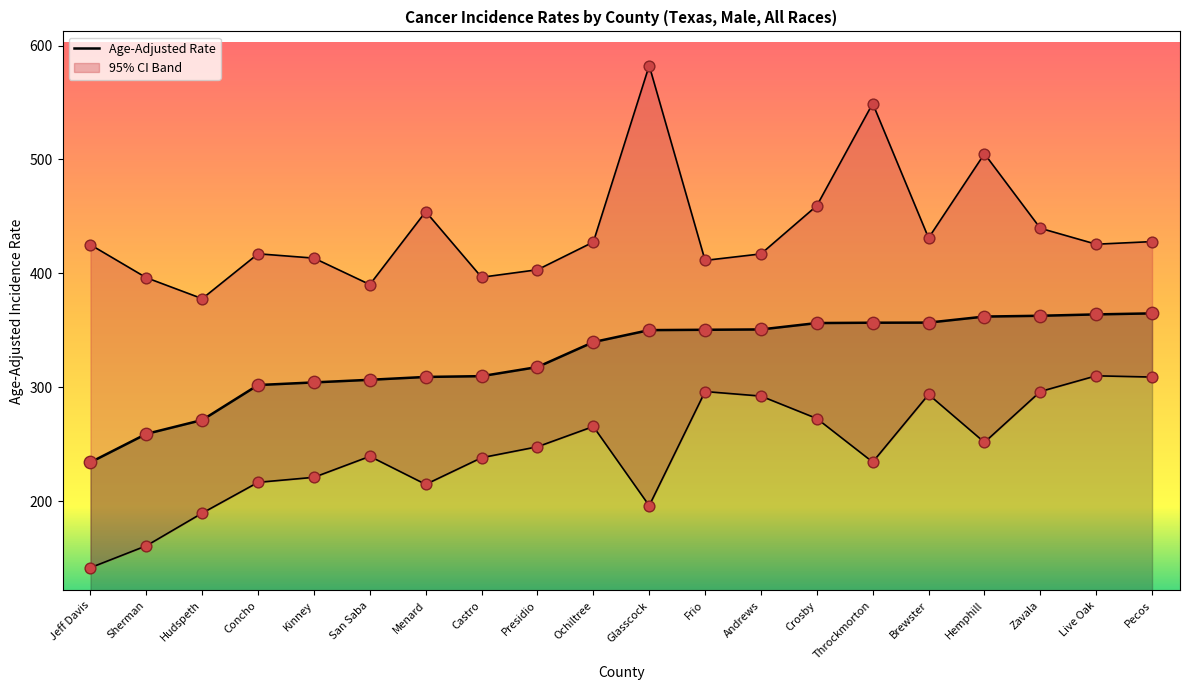

Is the value of Lower 95% CI at Zavala greater than the value of Upper 95% CI at Live Oak?

No